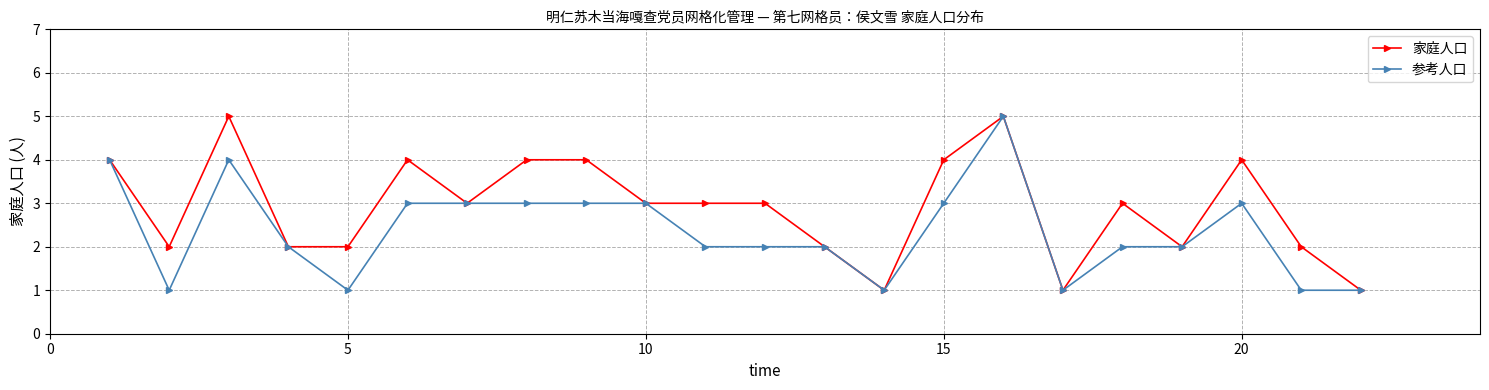

What is the value of the 参考人口 point at the 22nd from the left?

1